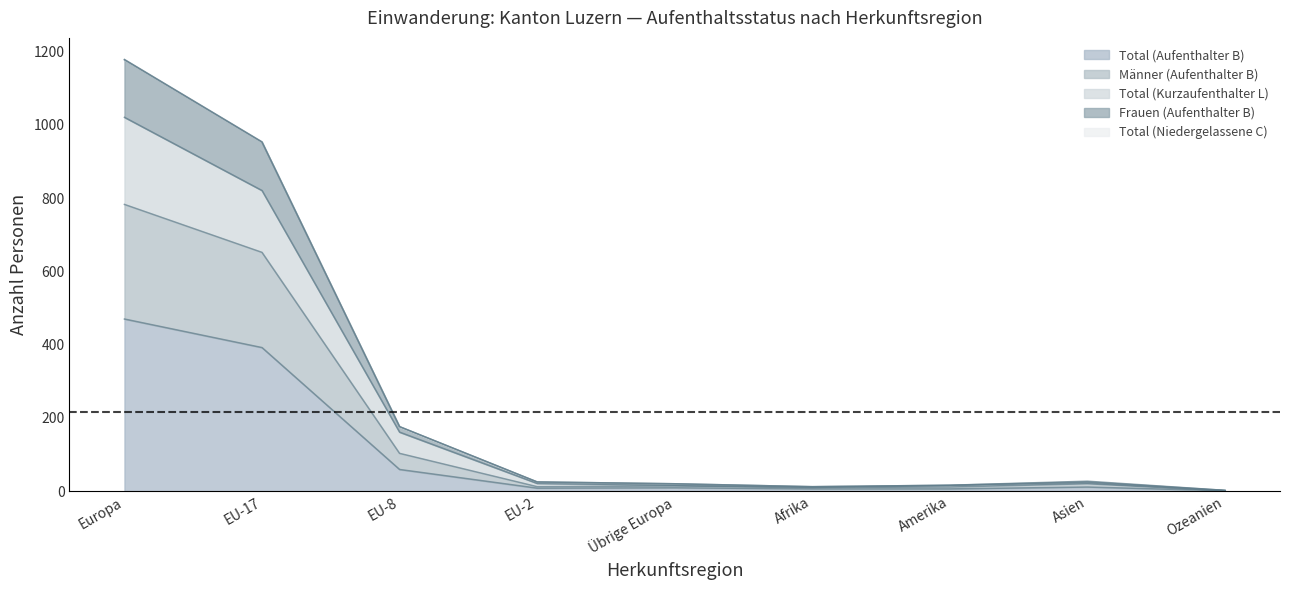

List the labels in order of Total (Aufenthalter B) value, smallest first.

Ozeanien, Afrika, Amerika, EU-2, Übrige Europa, Asien, EU-8, EU-17, Europa